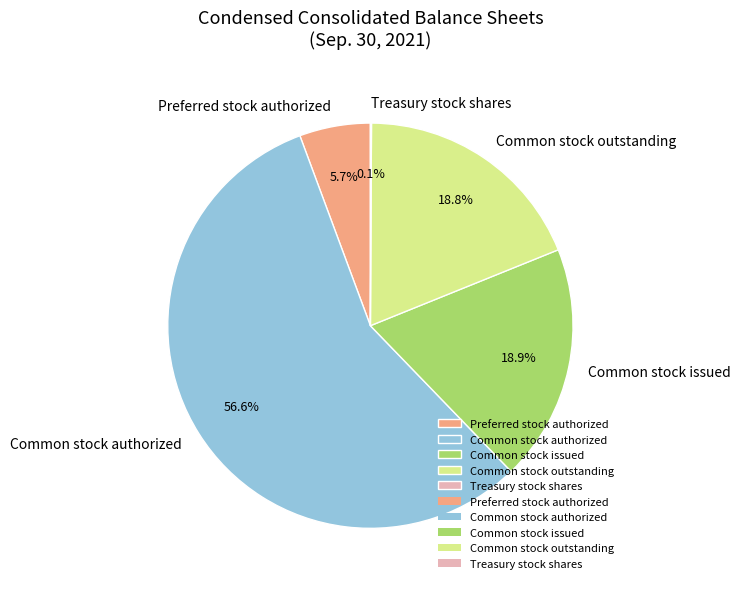

Which has a higher value, Common stock authorized or Common stock outstanding?

Common stock authorized